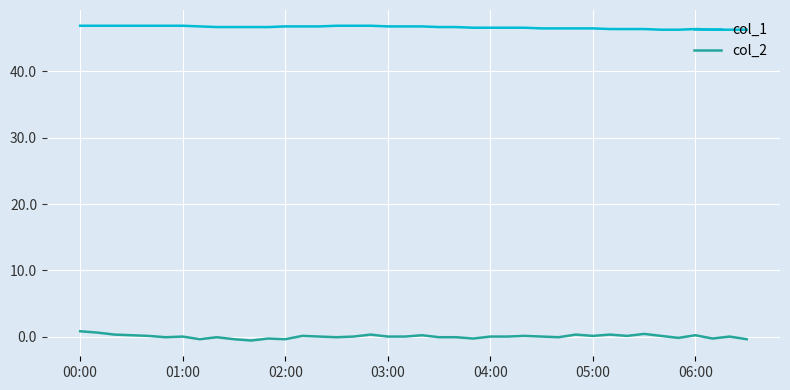

How many lines are shown in the chart?

2